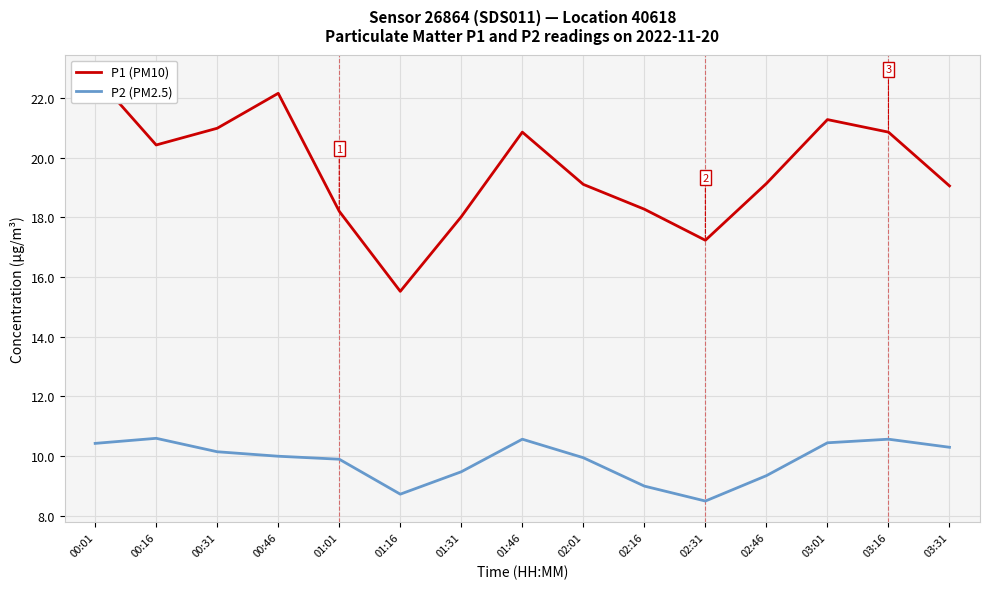

True or false: P1 (PM10) and P2 (PM2.5) intersect in this chart.

False